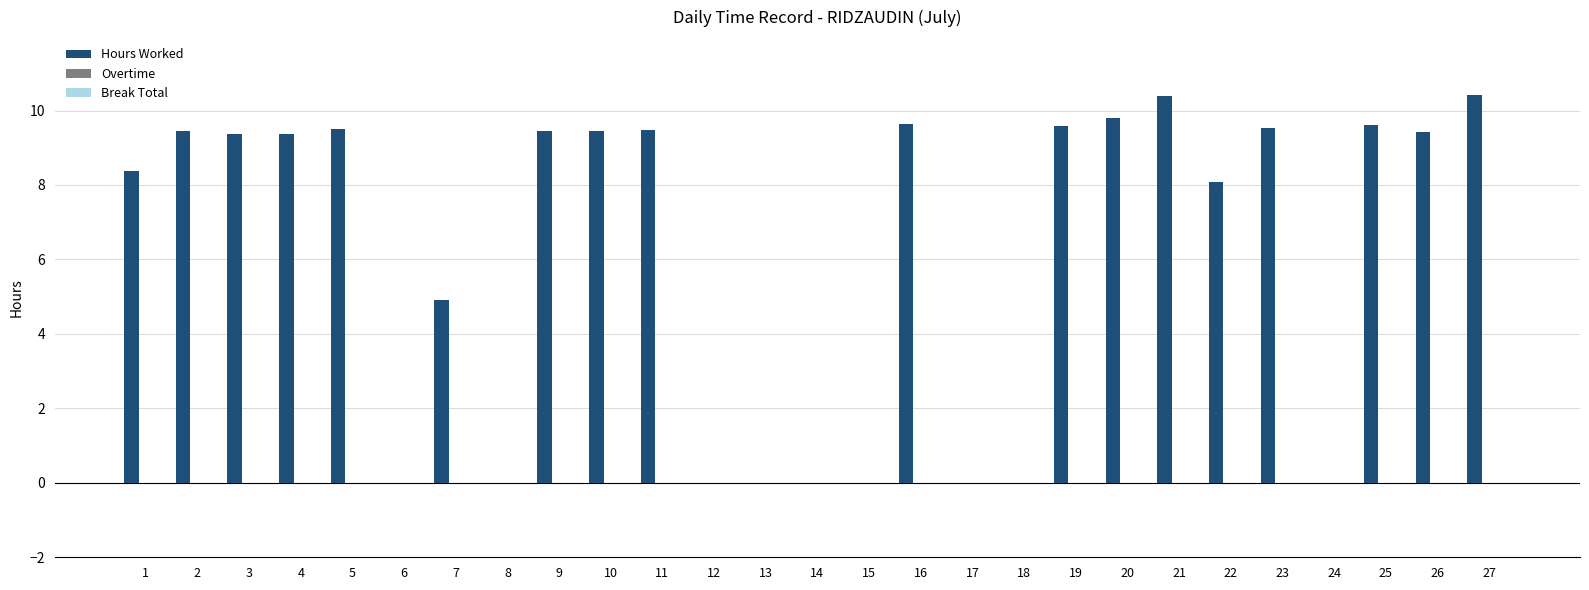

What is the sum of all values?

165.8